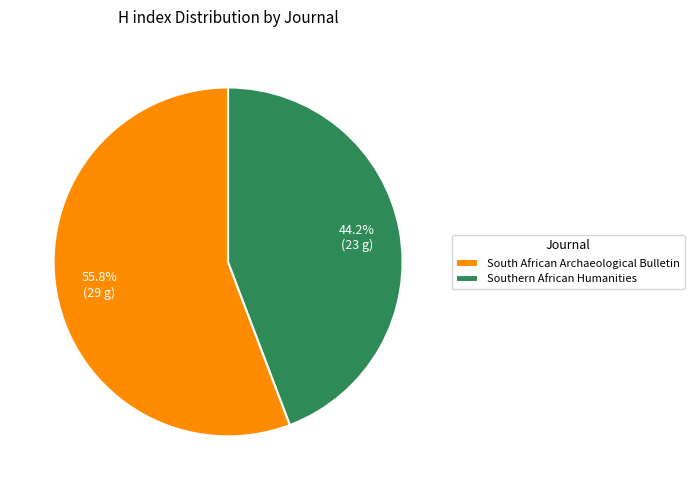

How much of the chart is everything except South African Archaeological Bulletin?

44.2%